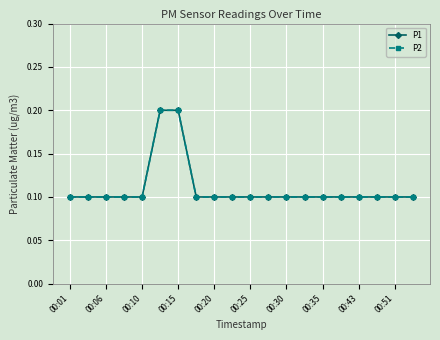

Count the P1 values in the range 0 to 1.

20